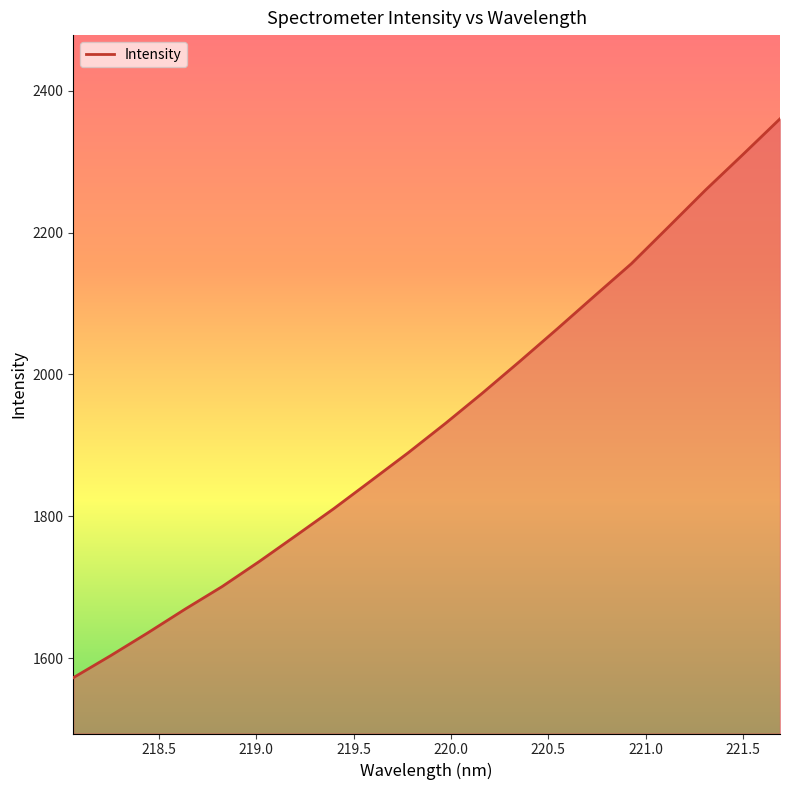

What is the greatest value displayed?

2360.3